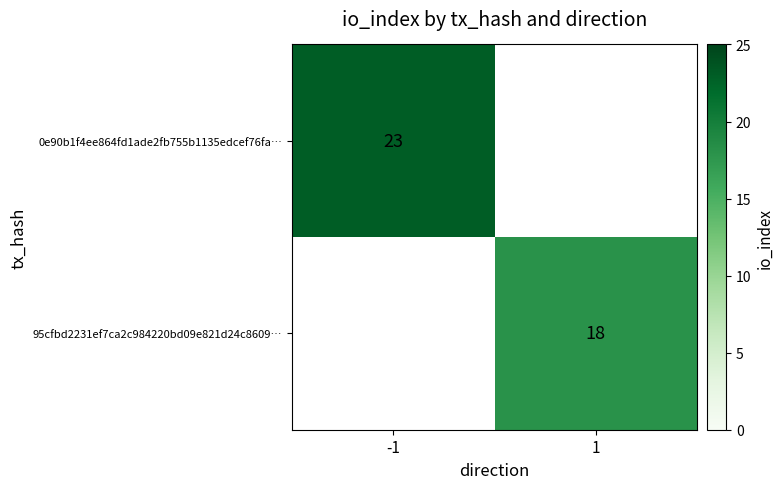

Is it true that 95cfbd2231ef7ca2c984220bd09e821d24c8609… equals 18 at 1?

True